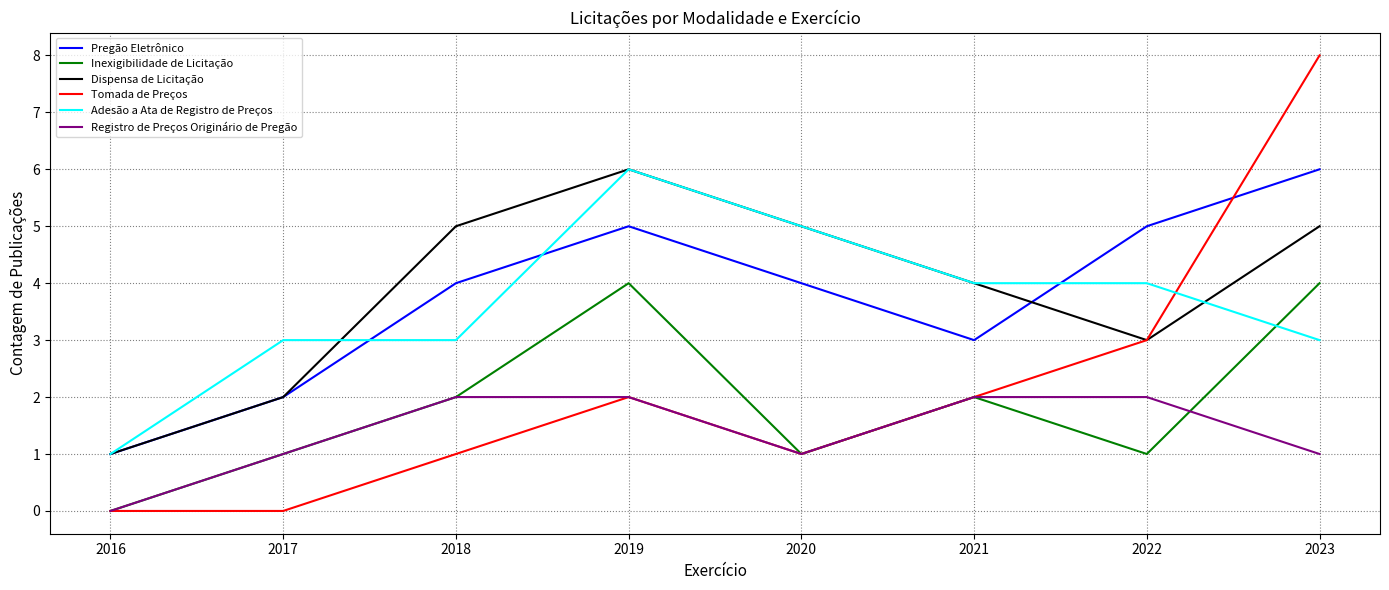

Where is Dispensa de Licitação nearest to the value 3?

2022